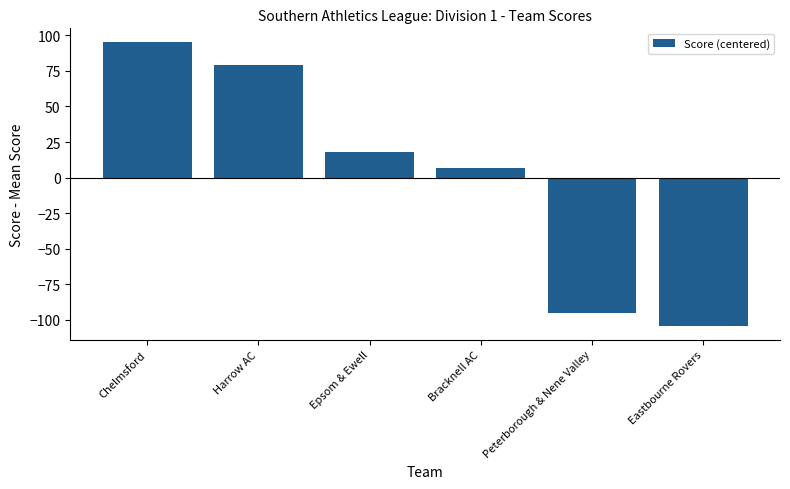

Does the chart contain any negative values?

Yes